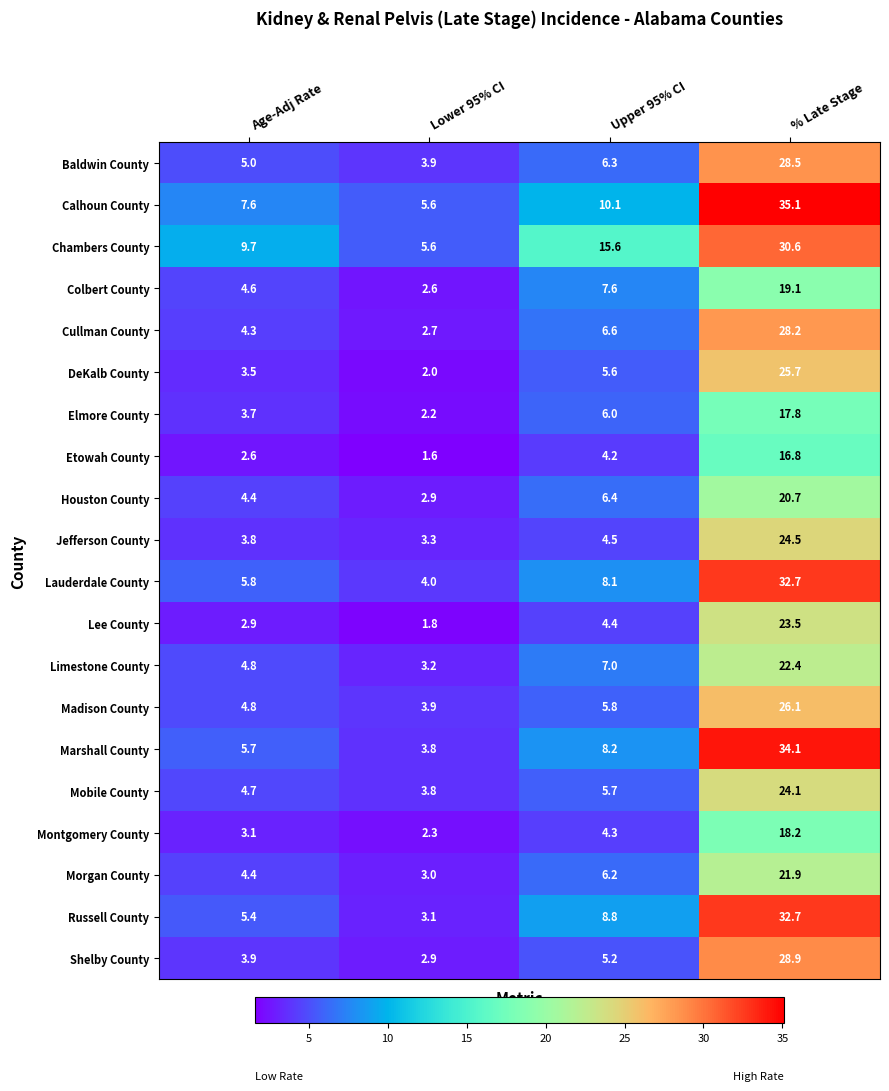

The value of Calhoun County at Lower 95% CI is 2.4. True or false?

False